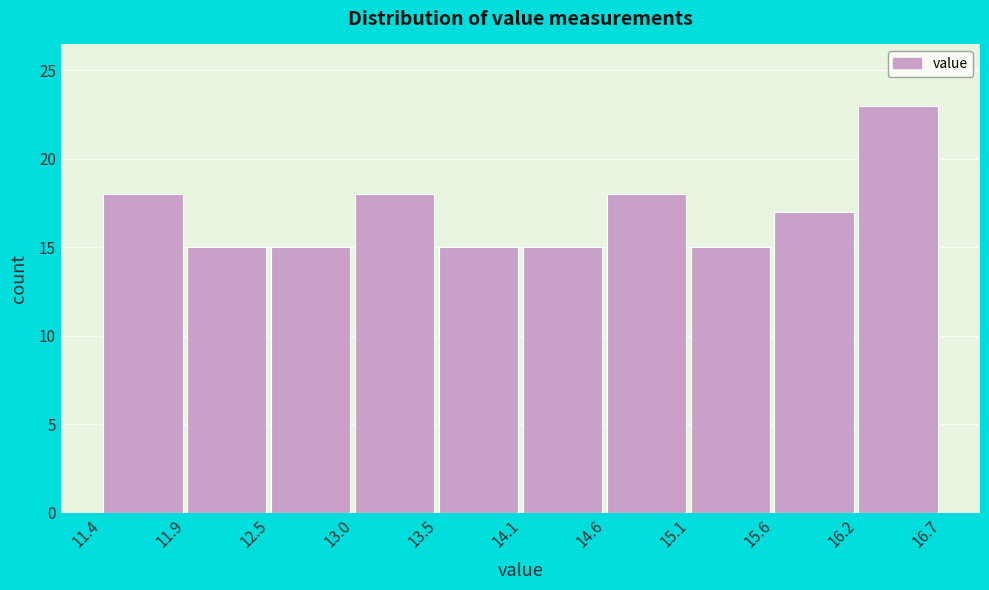

Reading left to right, transcribe this chart: for each bar, give the range it covers on the x-axis and its height. The values are not printed on the chart, so give them approximately, as read against the axis.

11.4 to 11.9: 18
11.9 to 12.5: 15
12.5 to 13.0: 15
13.0 to 13.5: 18
13.5 to 14.1: 15
14.1 to 14.6: 15
14.6 to 15.1: 18
15.1 to 15.6: 15
15.6 to 16.2: 17
16.2 to 16.7: 23